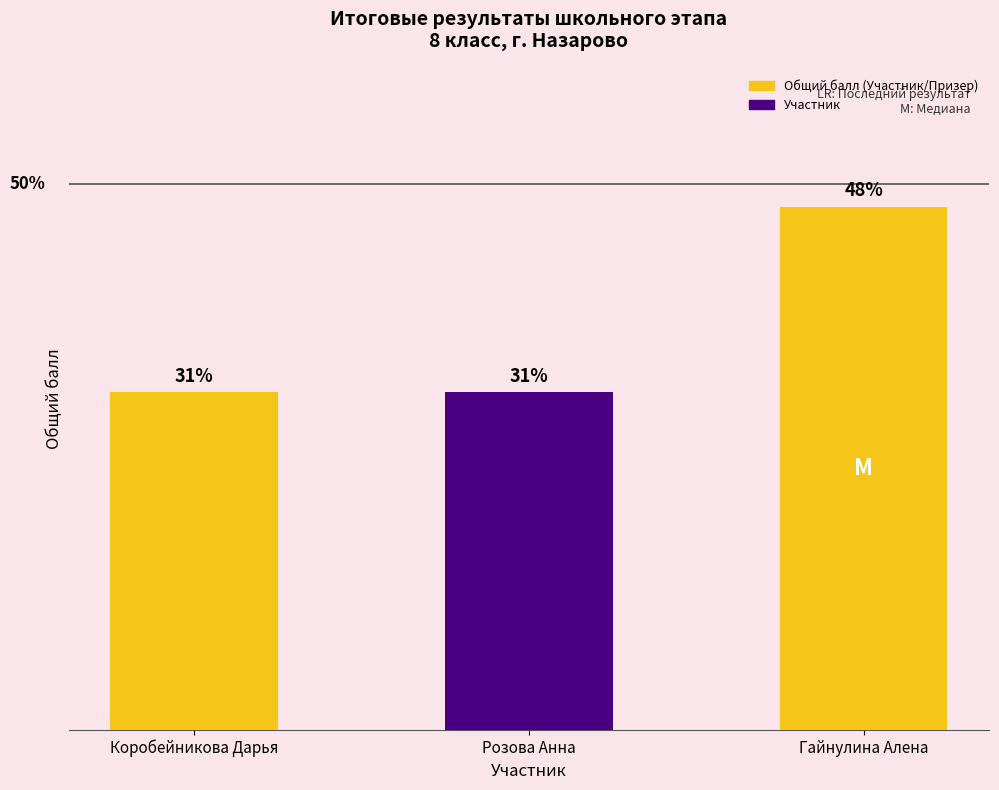

Is it true that the value at Розова Анна is 10.2?

True